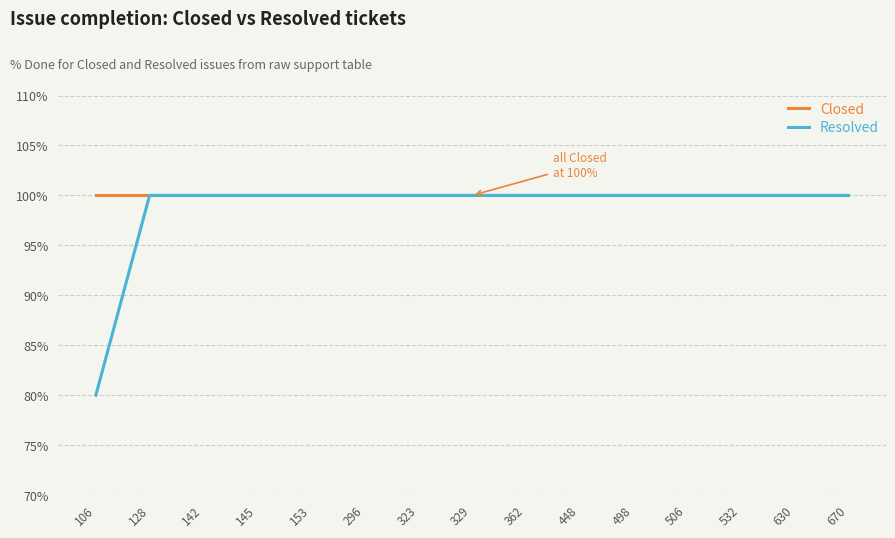

What is the greatest value displayed?

100